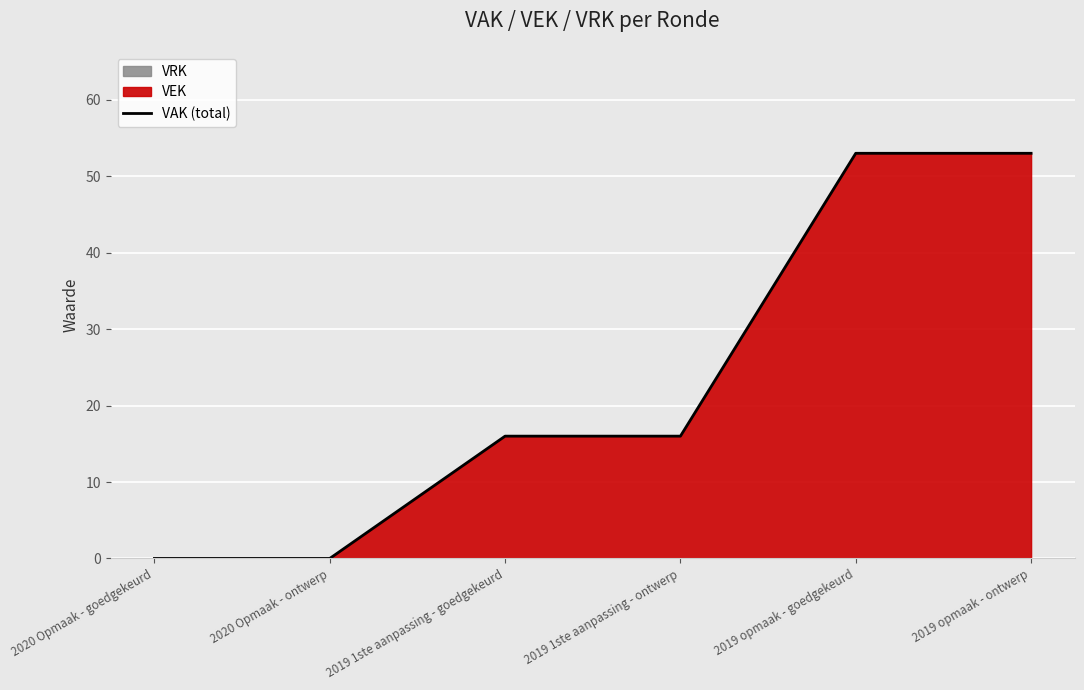

What is the label of the 6th point from the right?

2020 Opmaak - goedgekeurd